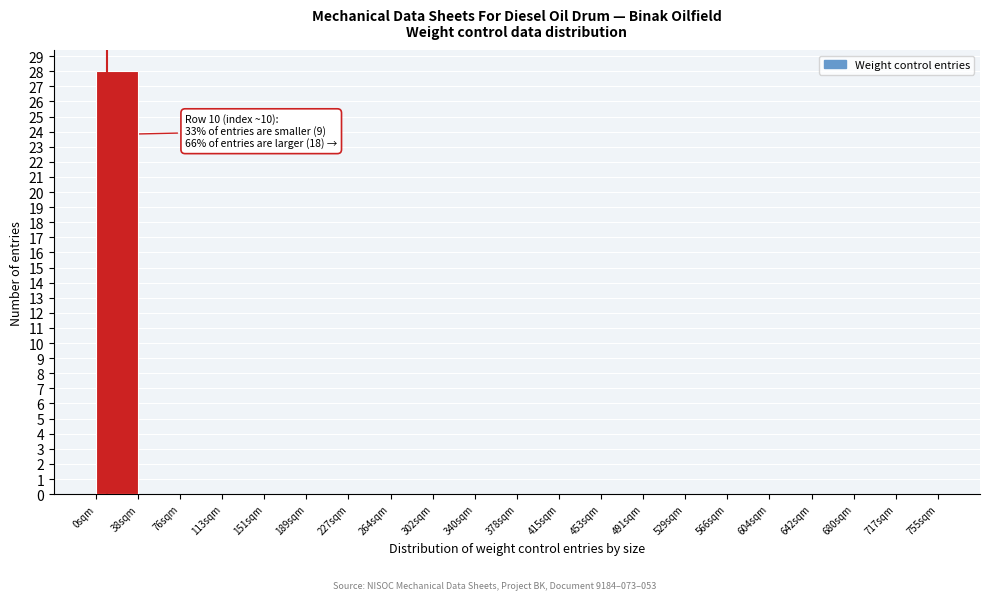

Over which range of the x-axis is the bar tallest?

0 to 40